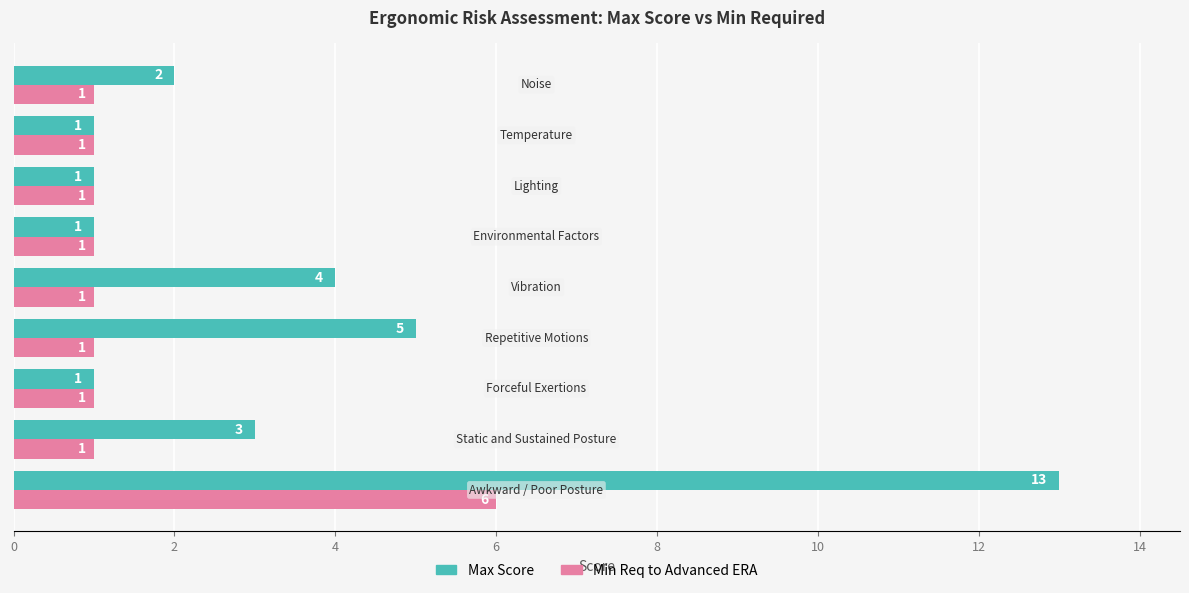

List the series in order of their peak value, highest first.

Max Score, Min Req to Advanced ERA